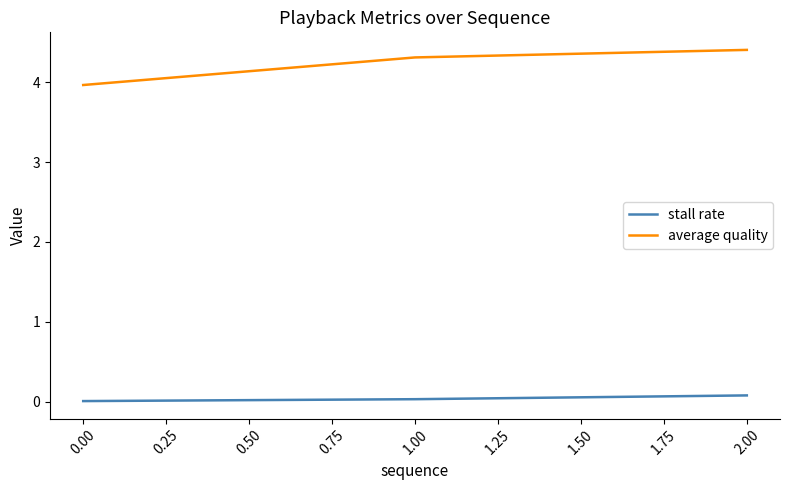

Is this an area chart (filled region under the line)?

No